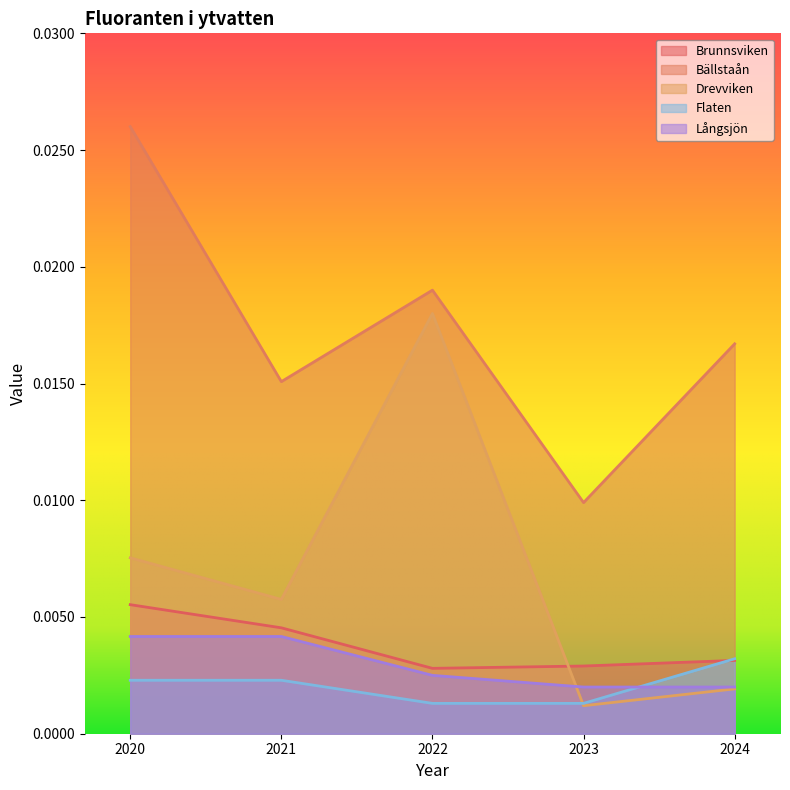

Reading left to right, list all the values displayed in this chart.

Brunnsviken: 2020=0.0	2021=0.0	2022=0.0	2023=0.0	2024=0.0
Bällstaån: 2020=0.0	2021=0.0	2022=0.0	2023=0.0	2024=0.0
Drevviken: 2020=0.0	2021=0.0	2022=0.0	2023=0.0	2024=0.0
Flaten: 2020=0.0	2021=0.0	2022=0.0	2023=0.0	2024=0.0
Långsjön: 2020=0.0	2021=0.0	2022=0.0	2023=0.0	2024=0.0